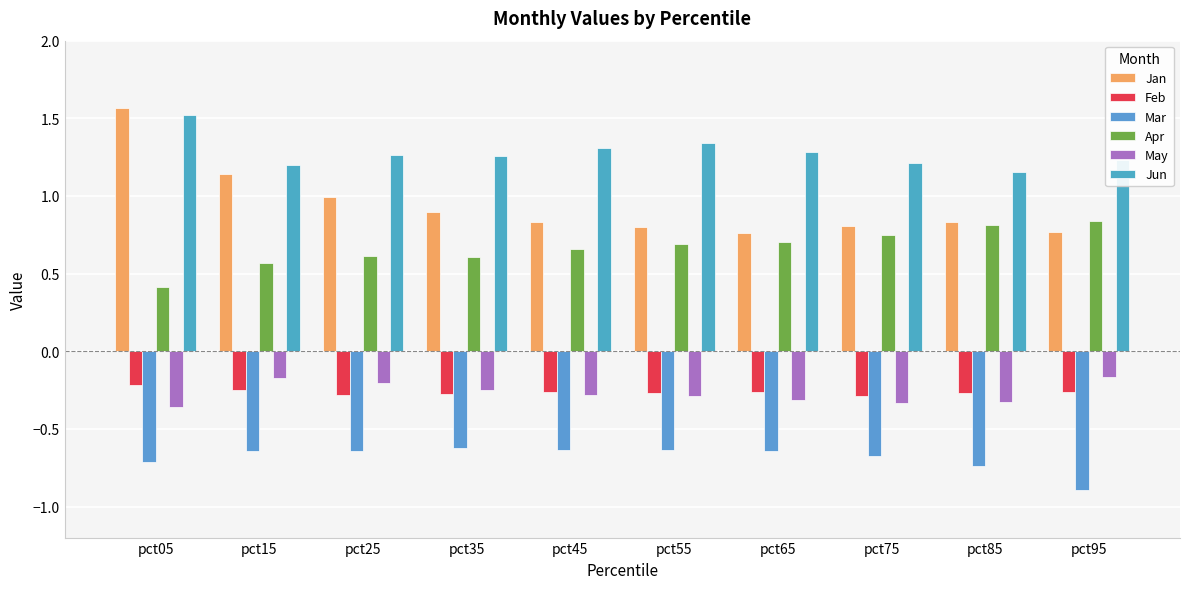

What is the sum of all May values?

-2.7